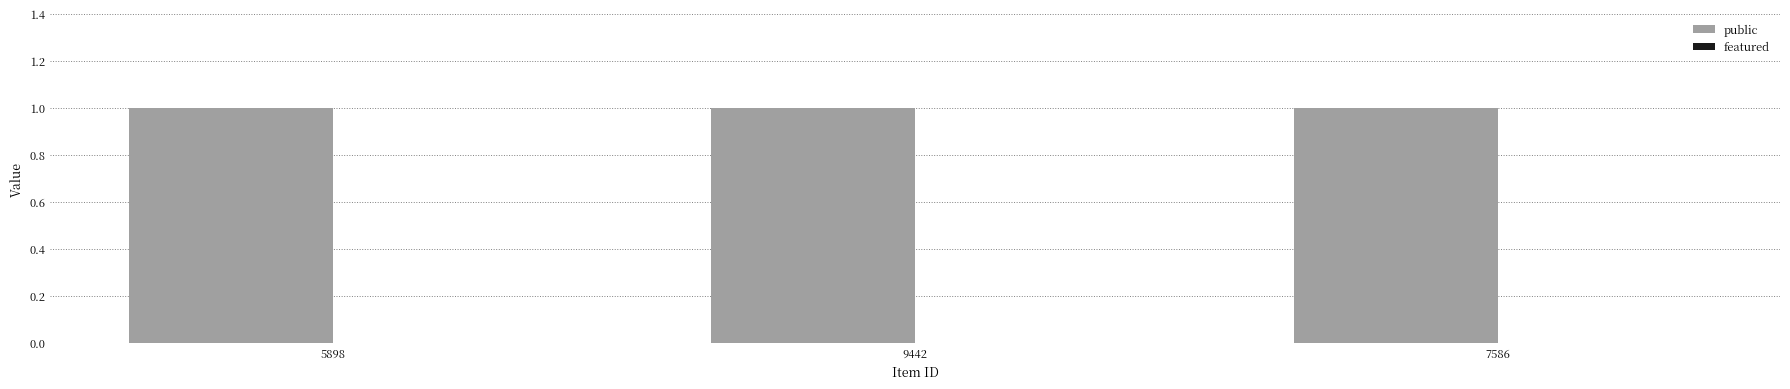

Reading right to left, list all the values displayed in this chart.

public: 7586=1	9442=1	5898=1
featured: 7586=0	9442=0	5898=0